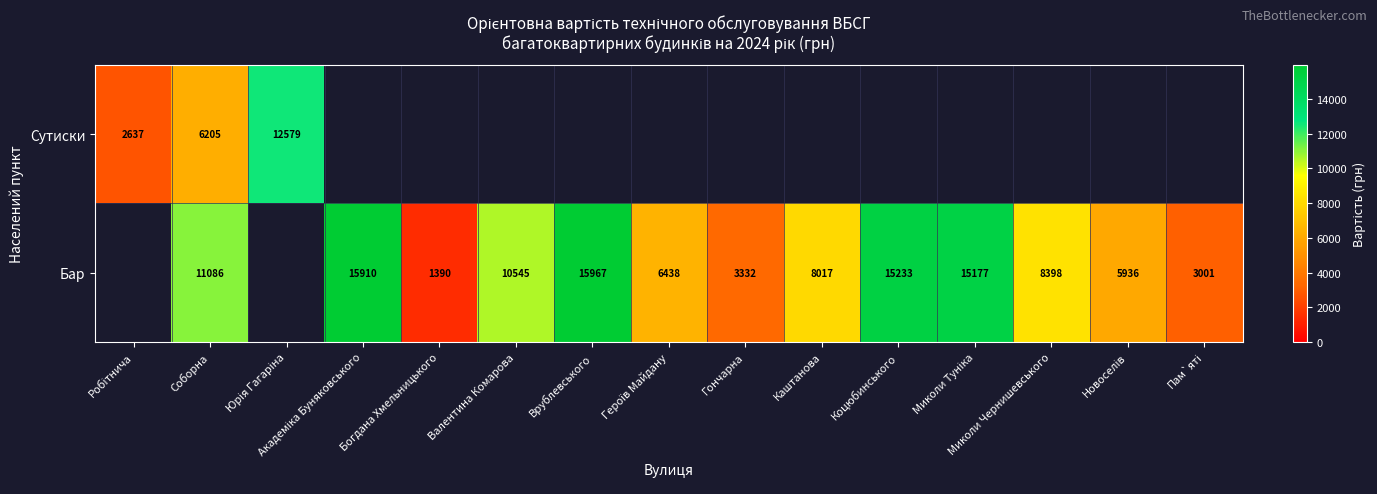

What is the sum of the Бар values at Валентина Комарова and Каштанова?

18562.0